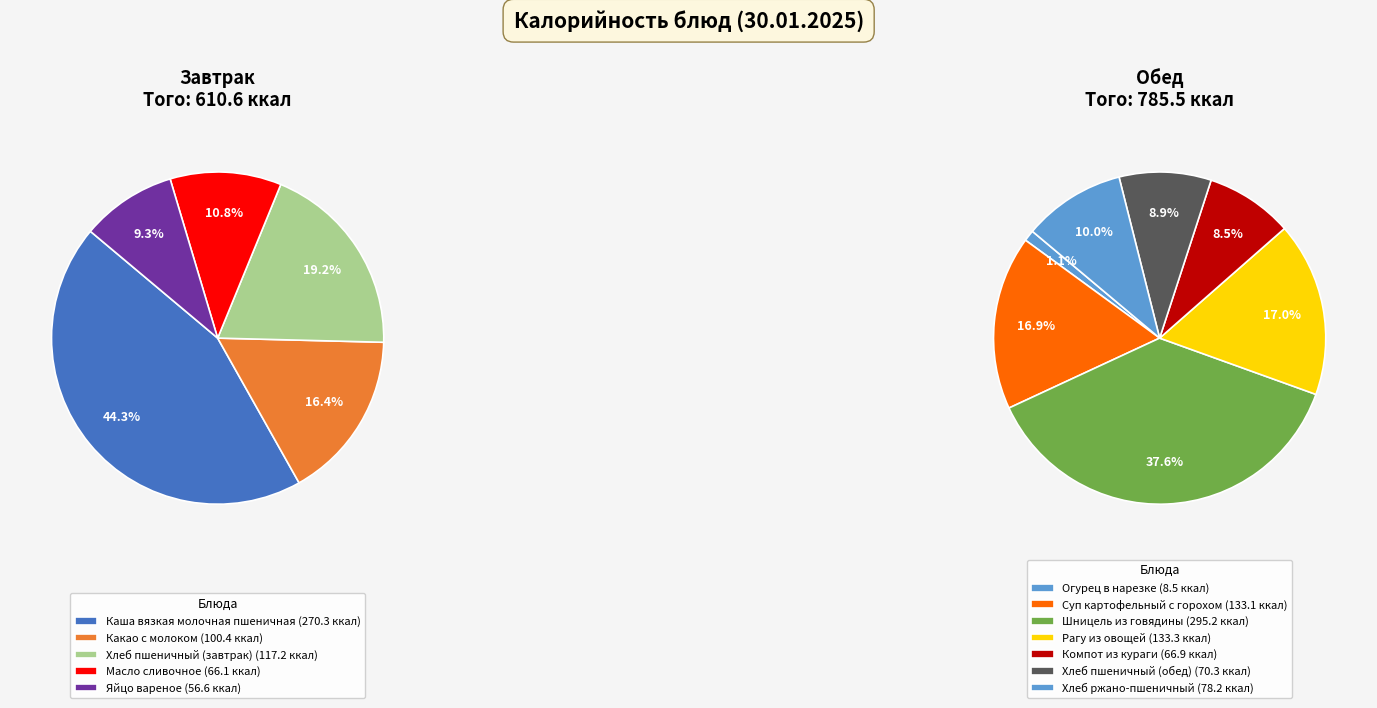

Count the number of slices in the pie.

12